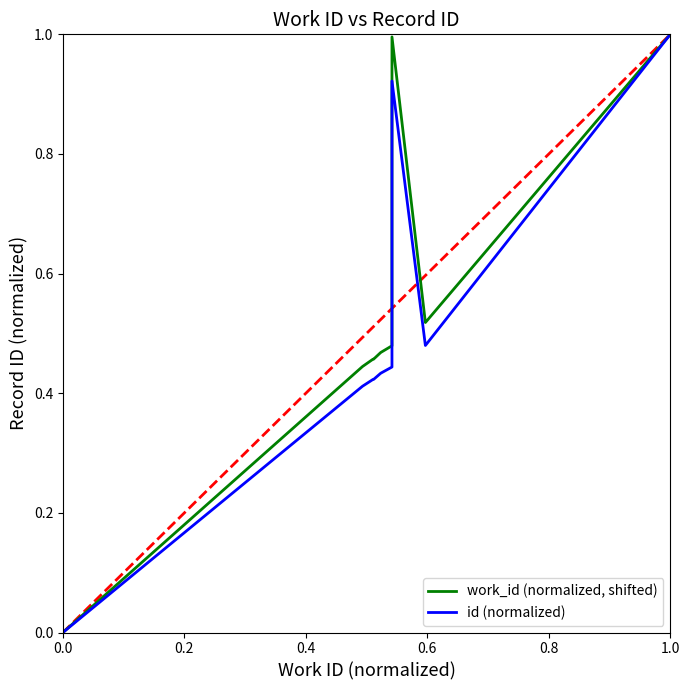

What are all the series names shown in the legend?

work_id (normalized, shifted), id (normalized)